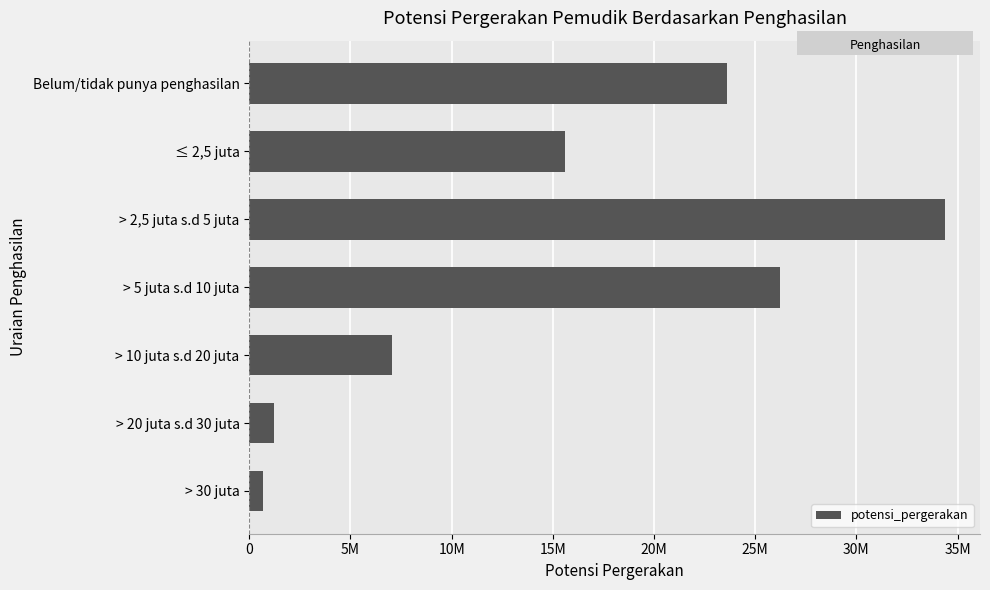

Are the bars horizontal?

Yes